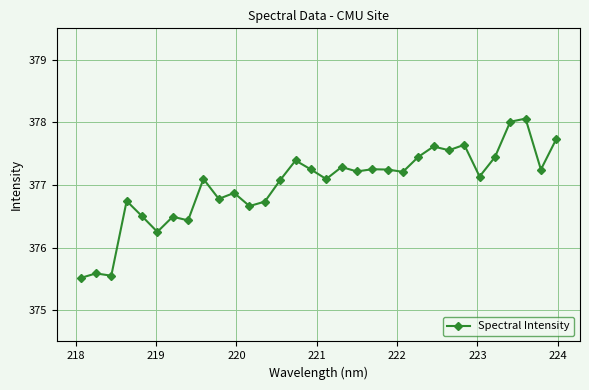

What is the value of the 15th point from the left?

377.4